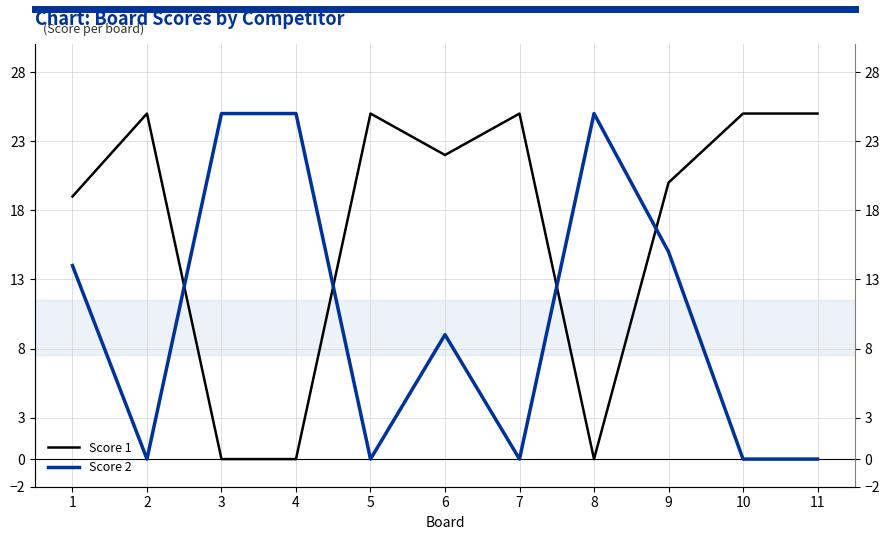

Where is Score 2 nearest to the value 12?

1